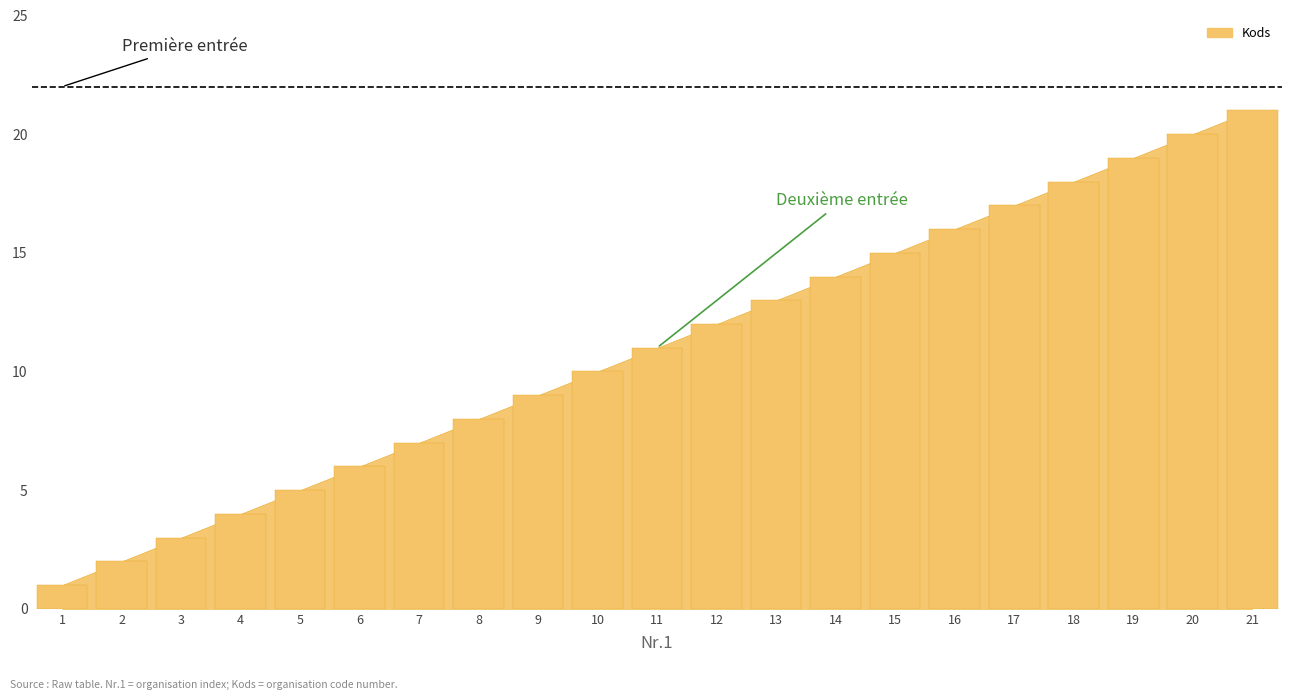

Rank the categories by value from highest to lowest.

21, 20, 19, 18, 17, 16, 15, 14, 13, 12, 11, 10, 9, 8, 7, 6, 5, 4, 3, 2, 1